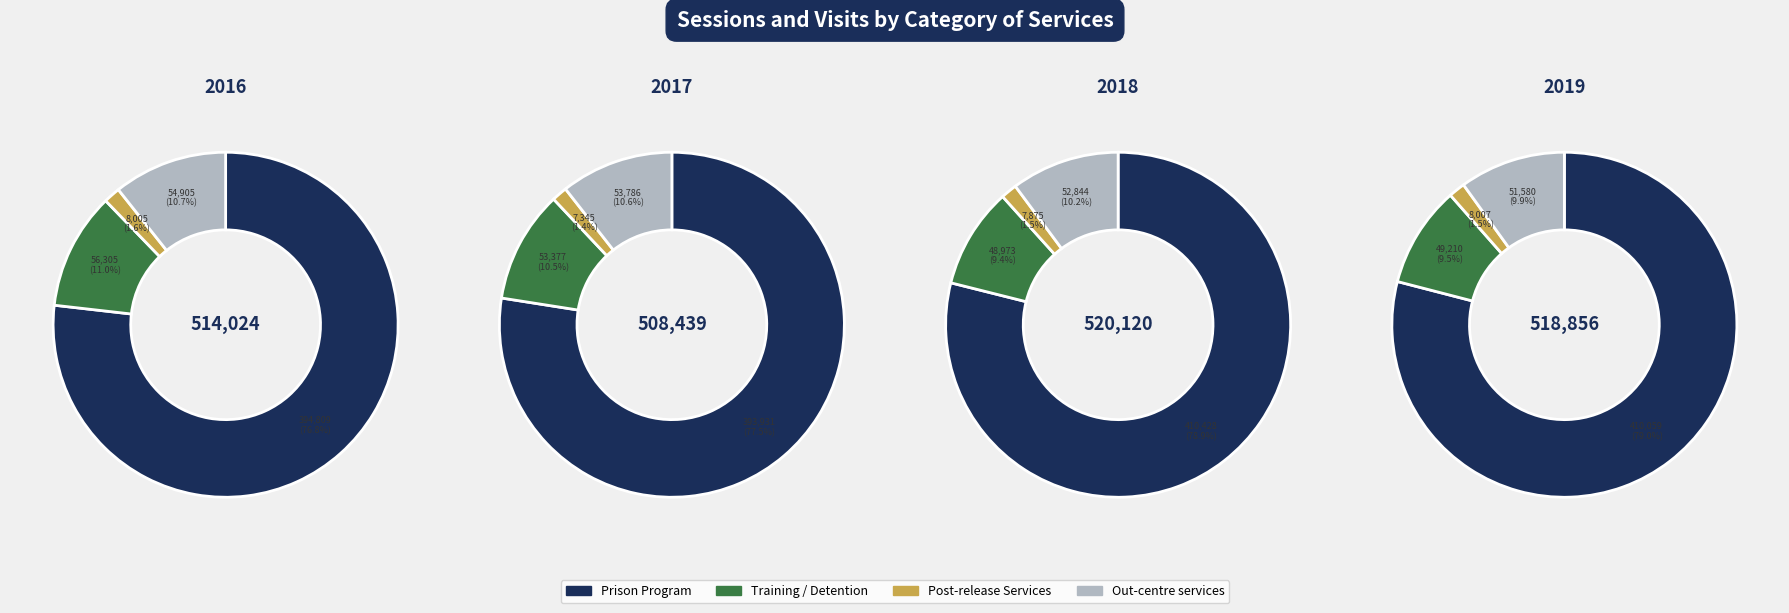

How many segments does this pie chart have?

4